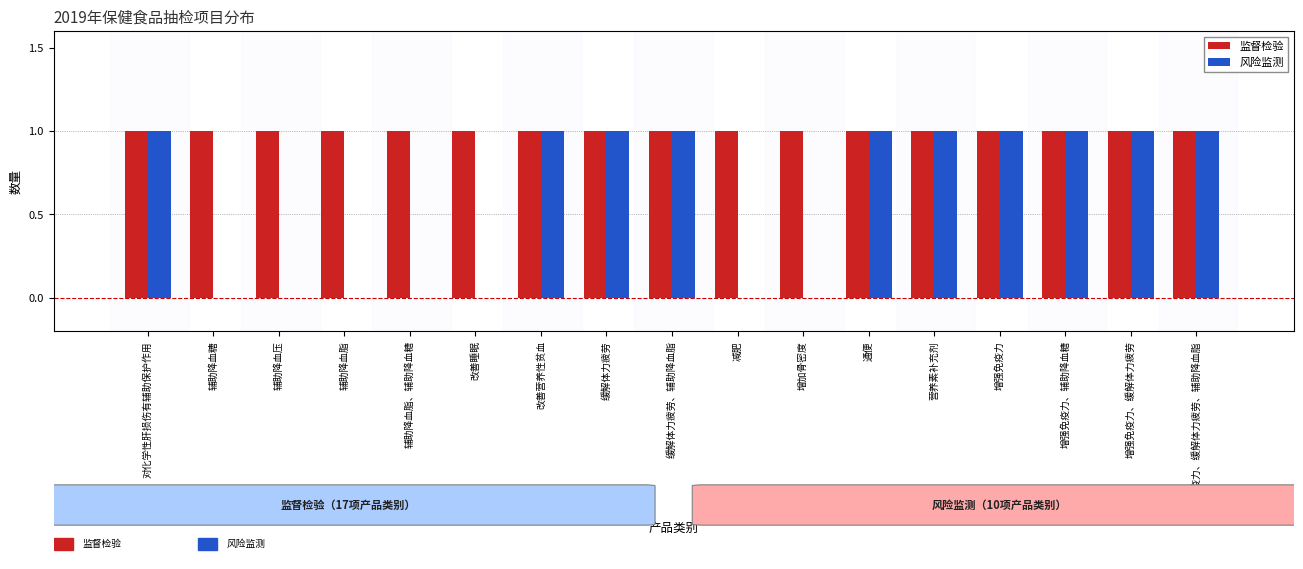

Which series changed the most between 减肥 and 增强免疫力?

风险监测